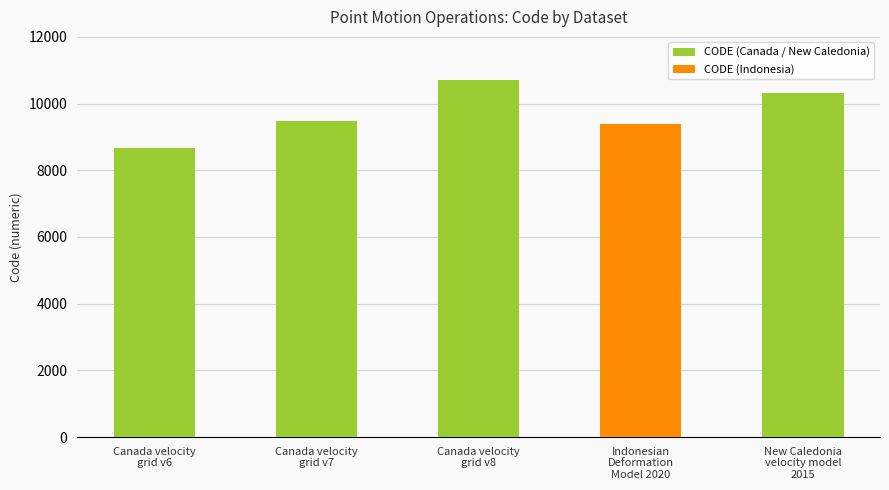

What position from the right is Canada velocity
grid v8?

3